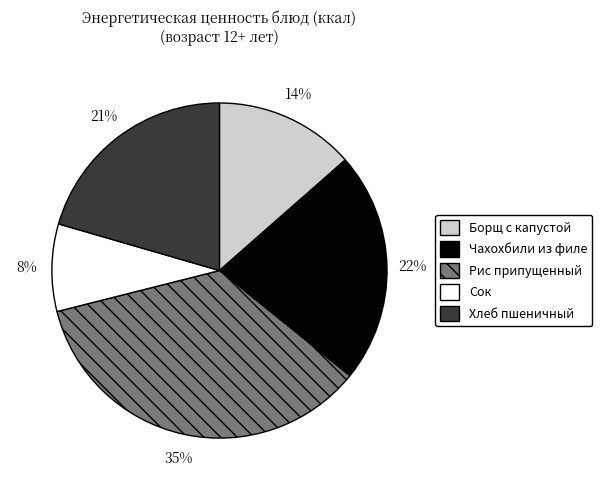

To the nearest percent, what portion does Борщ с капустой represent?

14%